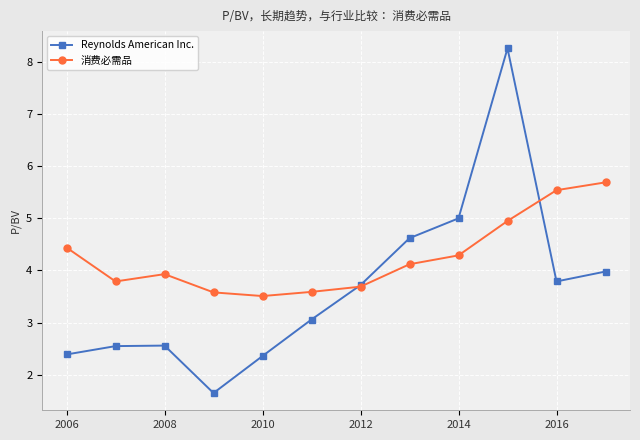

Which series has the largest range (max minus min)?

Reynolds American Inc.